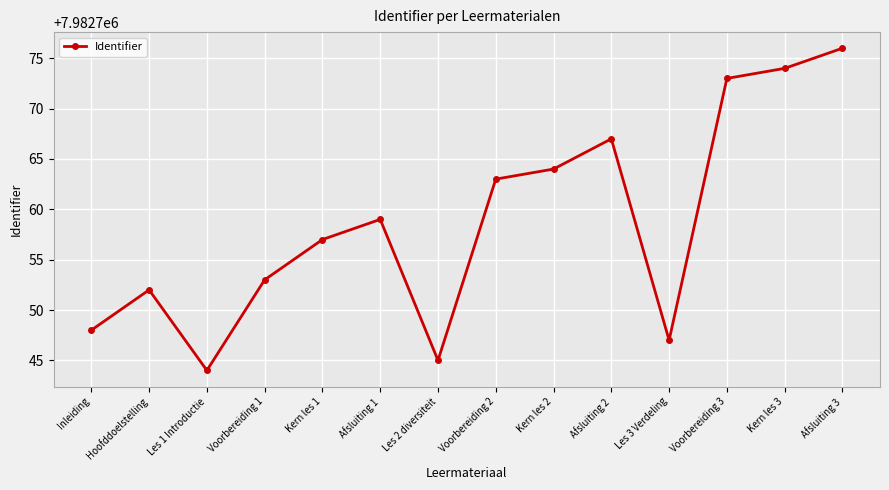

Reading left to right, transcribe all the data shown in this chart.

Inleiding=7982748	Hoofddoelstelling=7982752	Les 1 Introductie=7982744	Voorbereiding 1=7982753	Kern les 1=7982757	Afsluiting 1=7982759	Les 2 diversiteit=7982745	Voorbereiding 2=7982763	Kern les 2=7982764	Afsluiting 2=7982767	Les 3 Verdeling=7982747	Voorbereiding 3=7982773	Kern les 3=7982774	Afsluiting 3=7982776